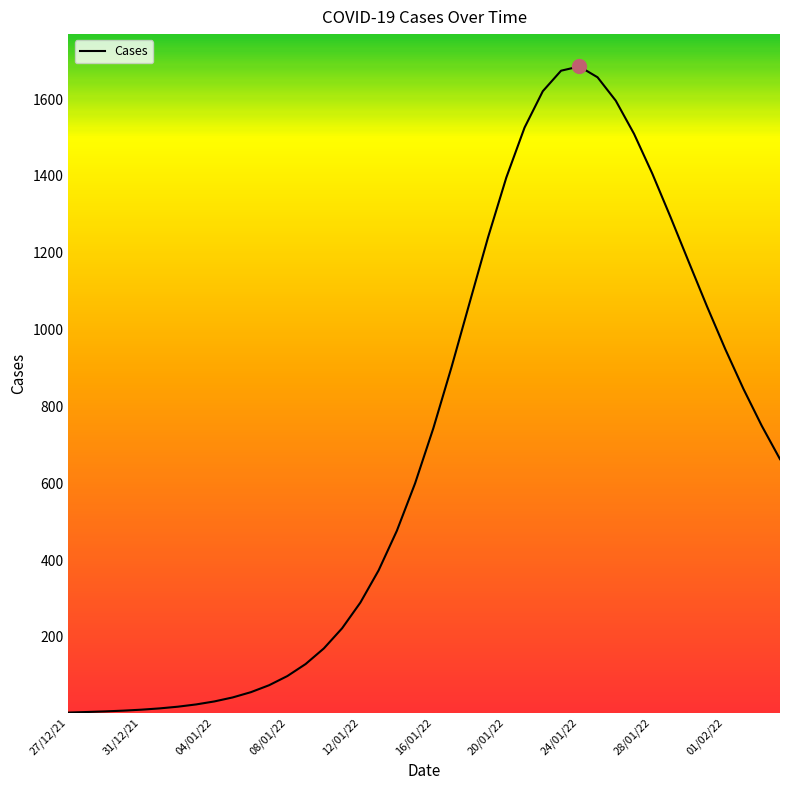

What is the maximum value shown in the chart?

1685.0